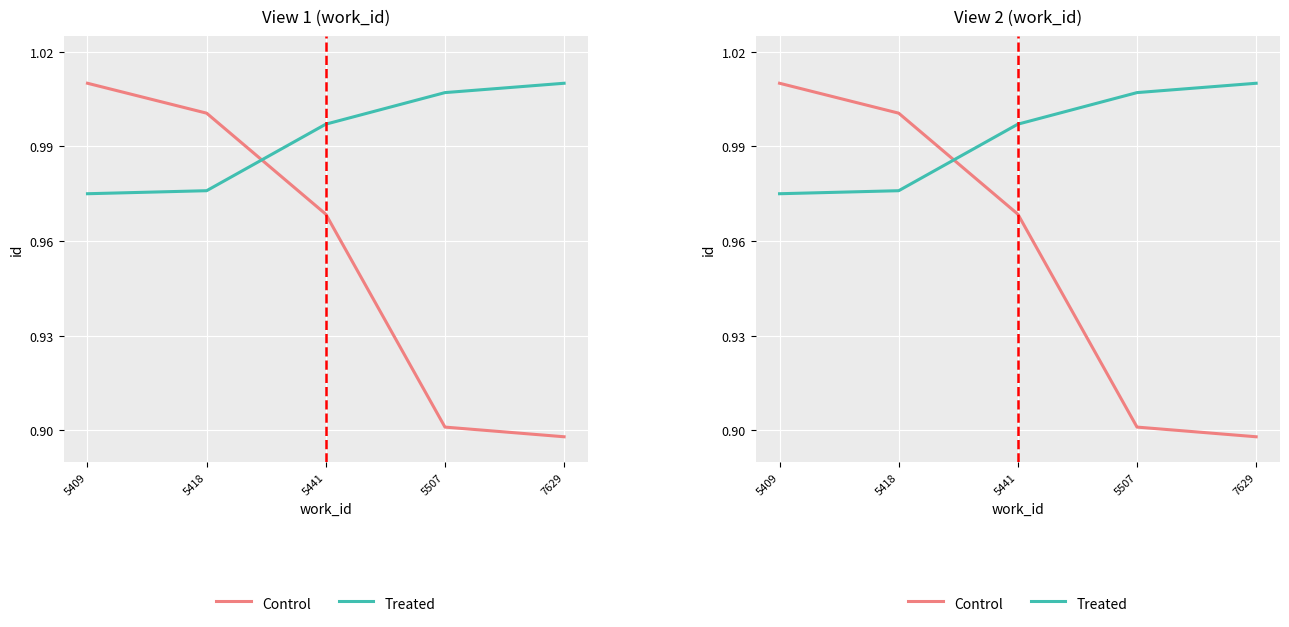

Which has a higher value, 5409 or 5418?

5409